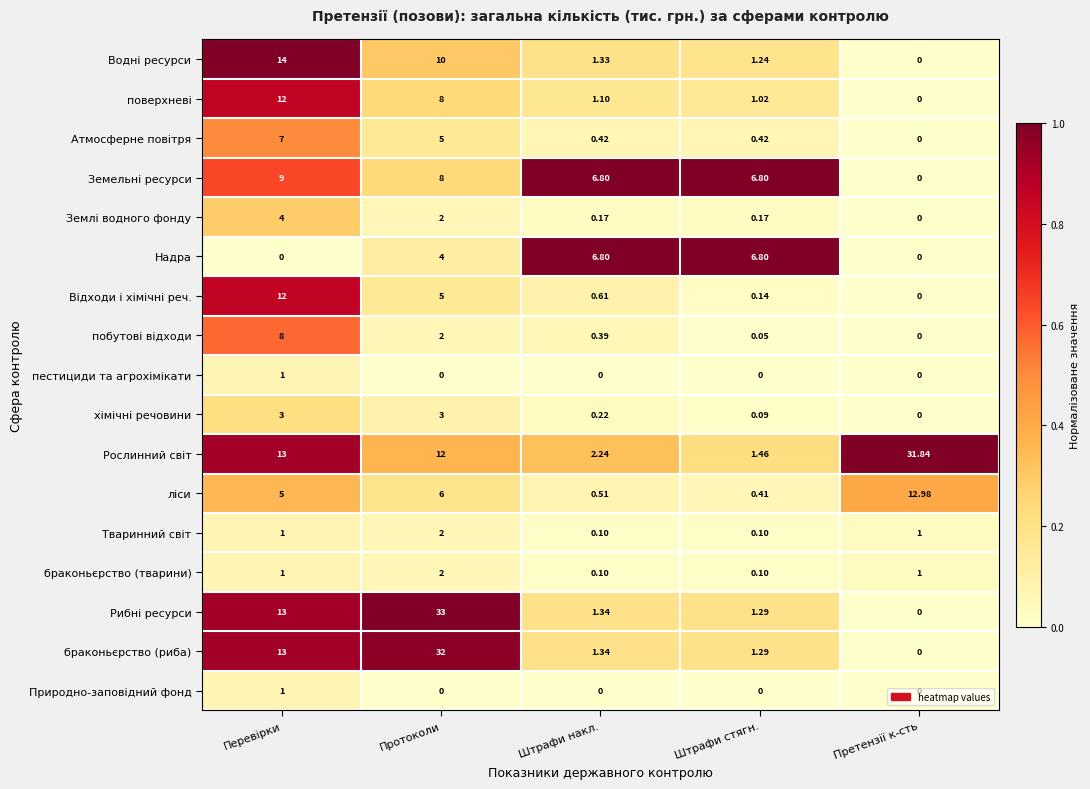

Where is браконьєрство (риба) nearest to the value 16?

Перевірки